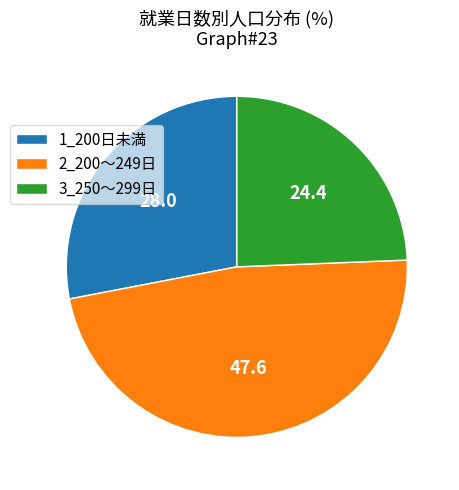

Does 3_250～299日 account for over 50% of the chart?

No